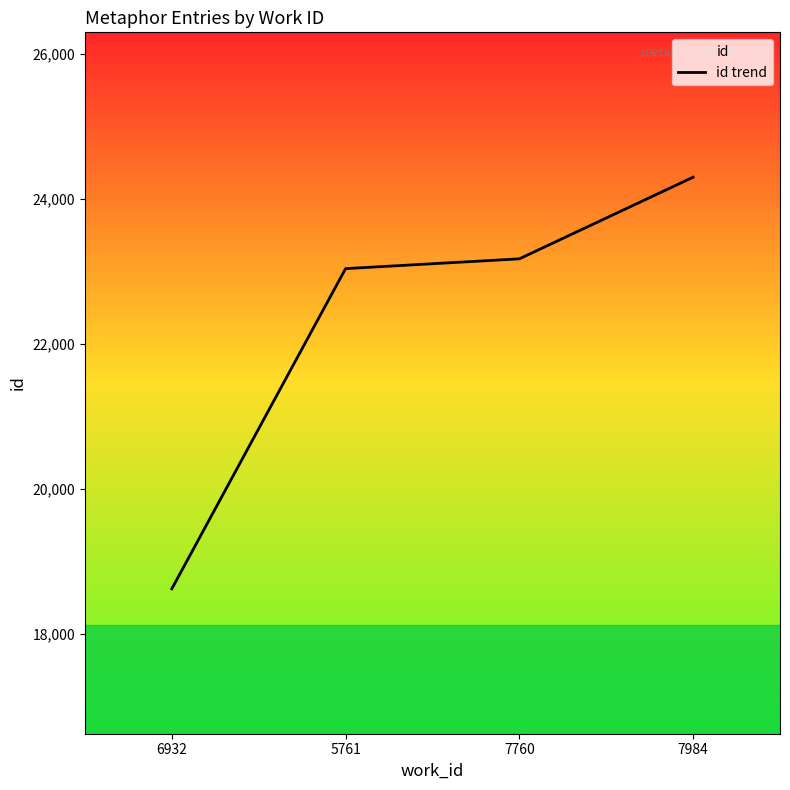

What is the average value?

22282